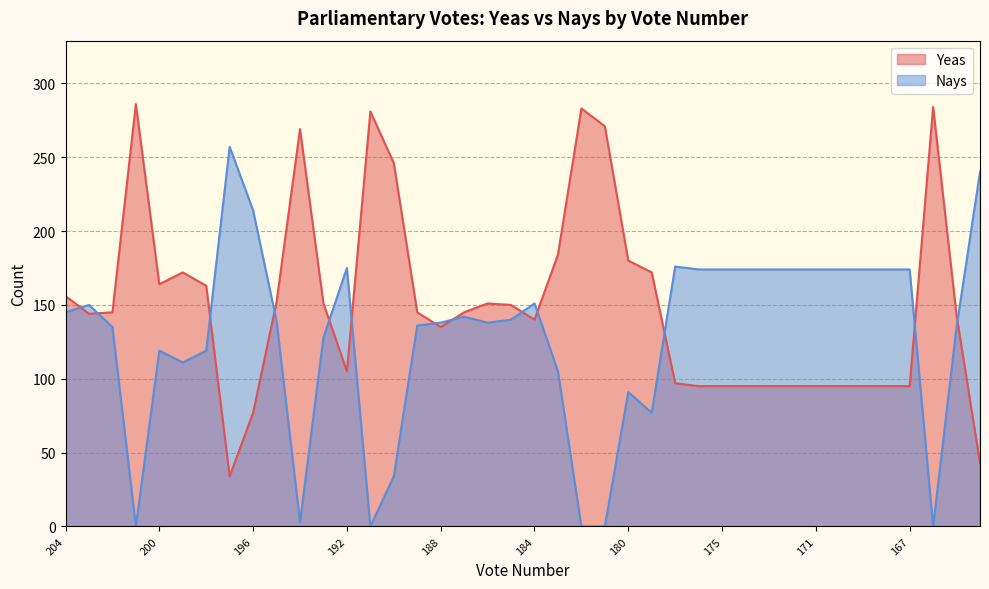

How many interior local peaks does the Nays series have?

8